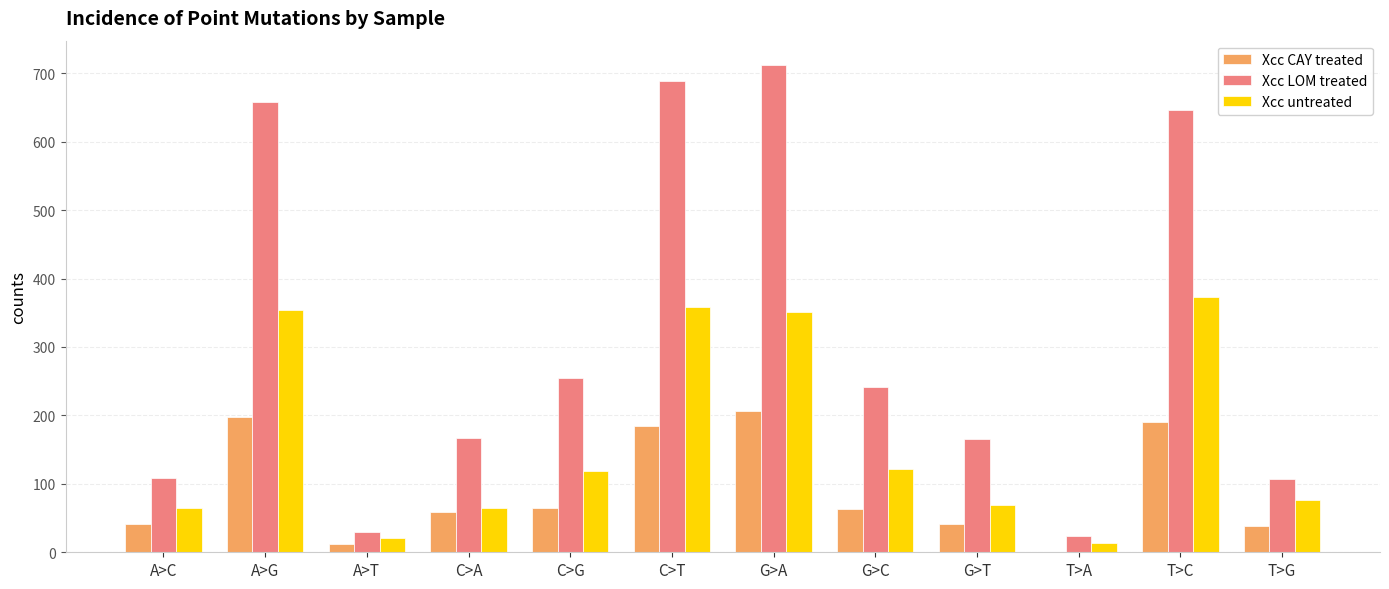

How many series are shown in this chart?

3